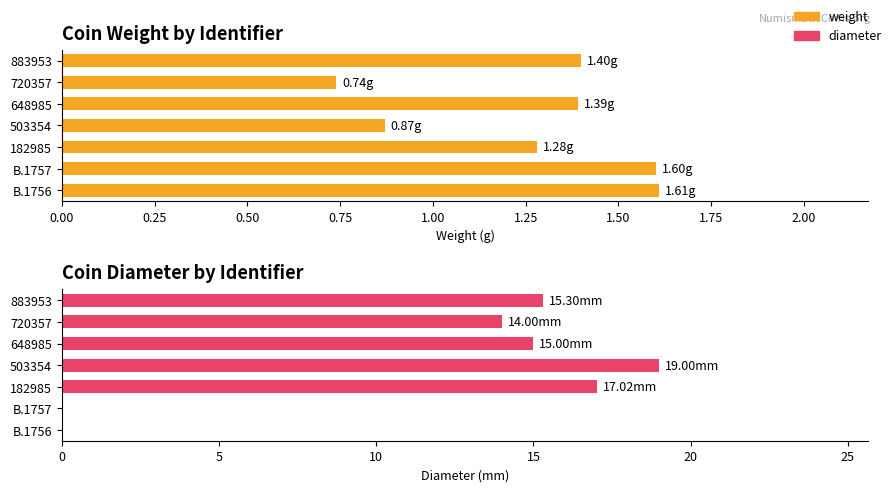

What position from the left is B.1757?

2